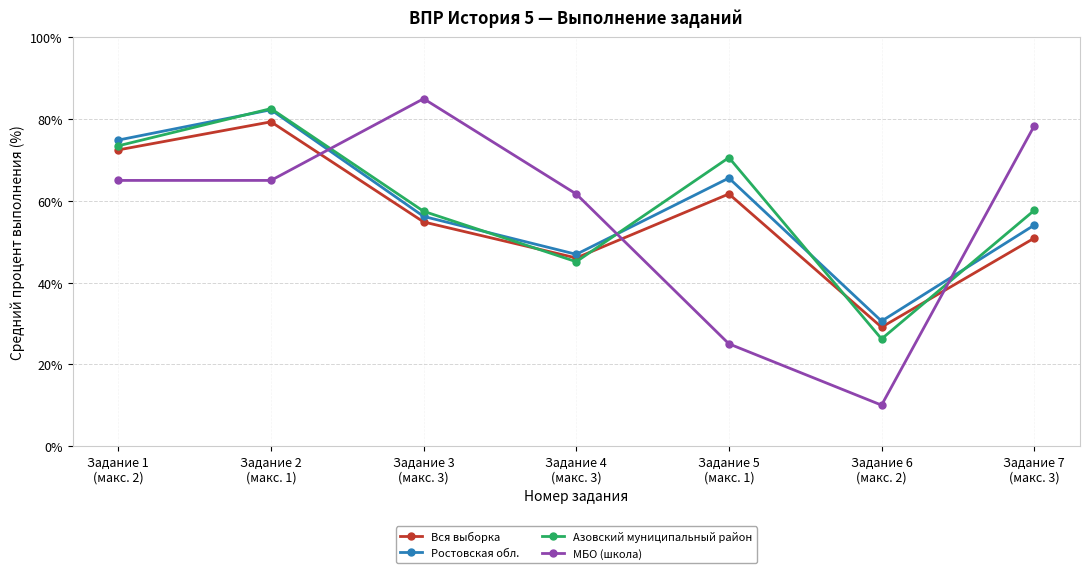

Does the chart have visible grid lines?

Yes